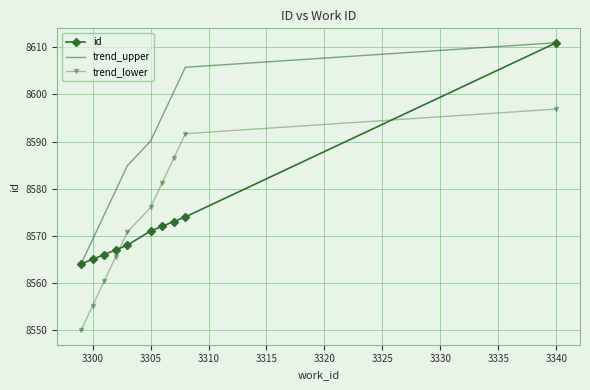

True or false: trend_lower and trend_upper intersect in this chart.

False